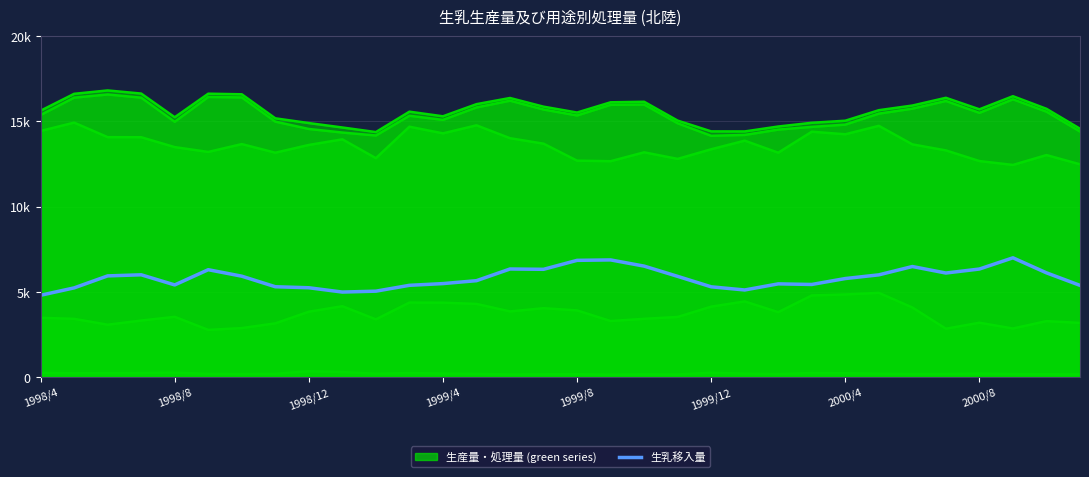

What is the maximum value shown in the chart?

7000